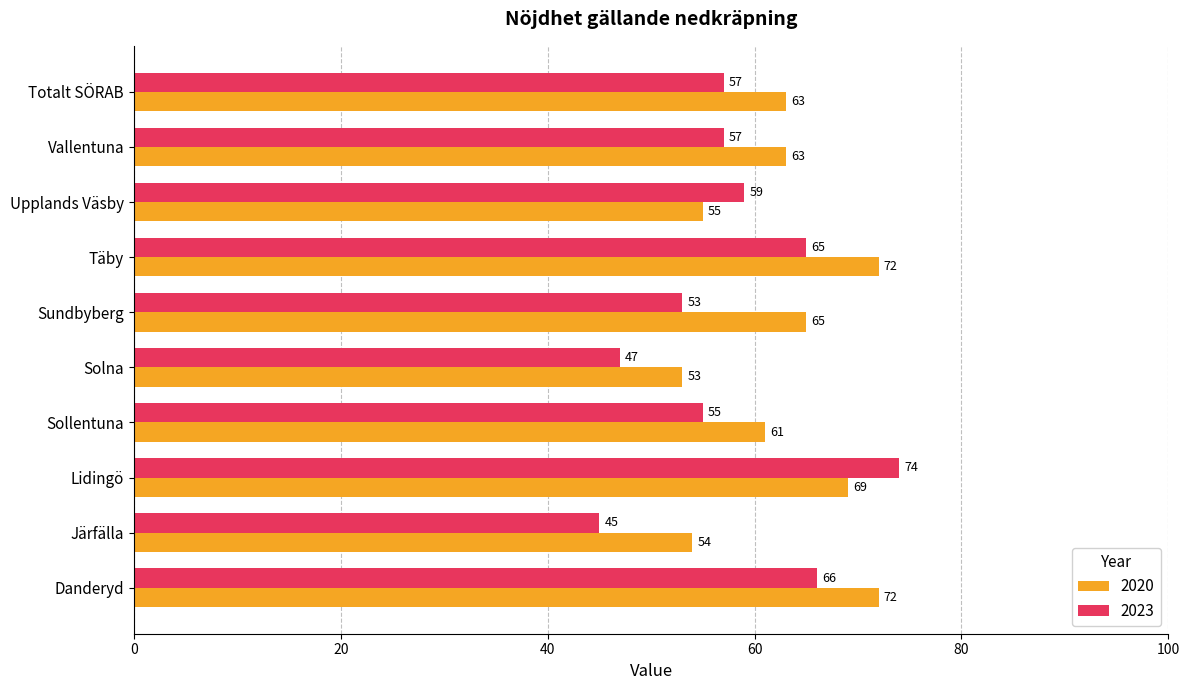

Between Sundbyberg and Vallentuna, which series saw the biggest shift?

2023